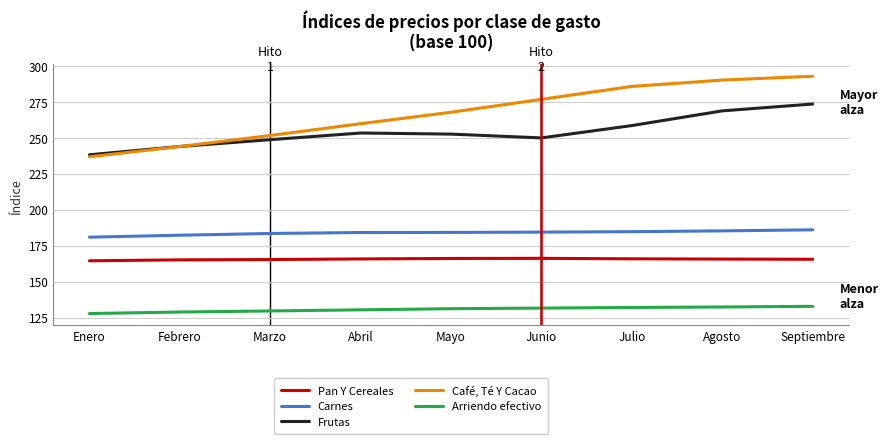

At which label does Frutas reach its minimum?

Enero